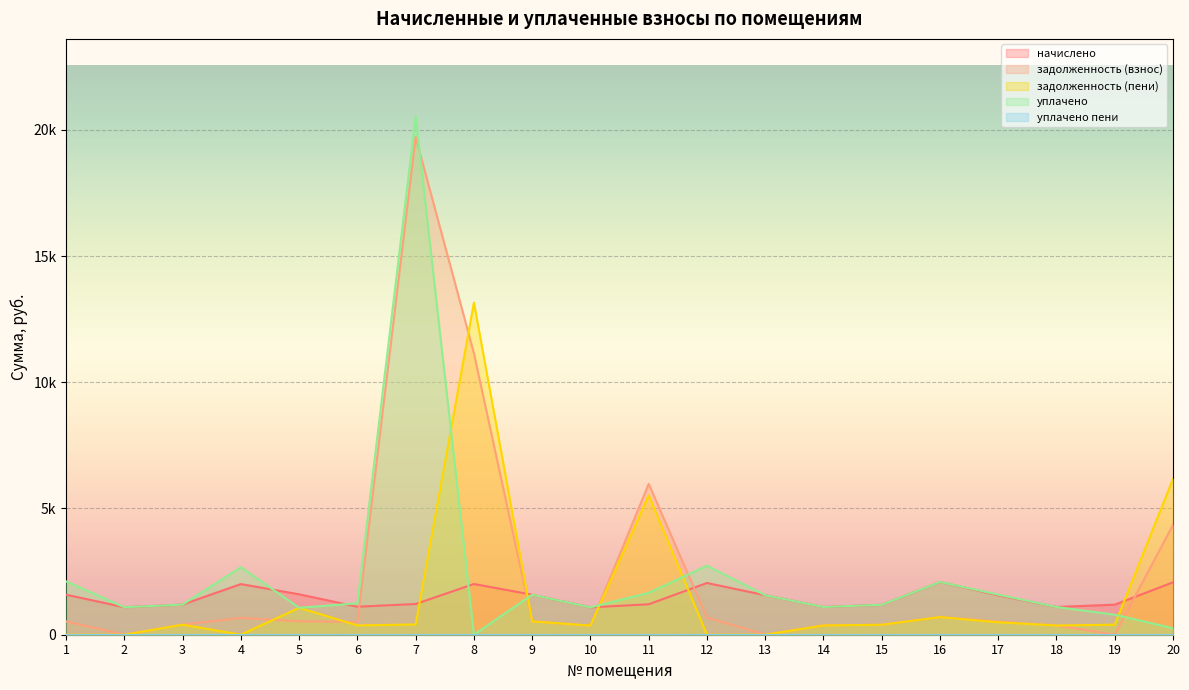

At which category is the sum across all series the highest?

7